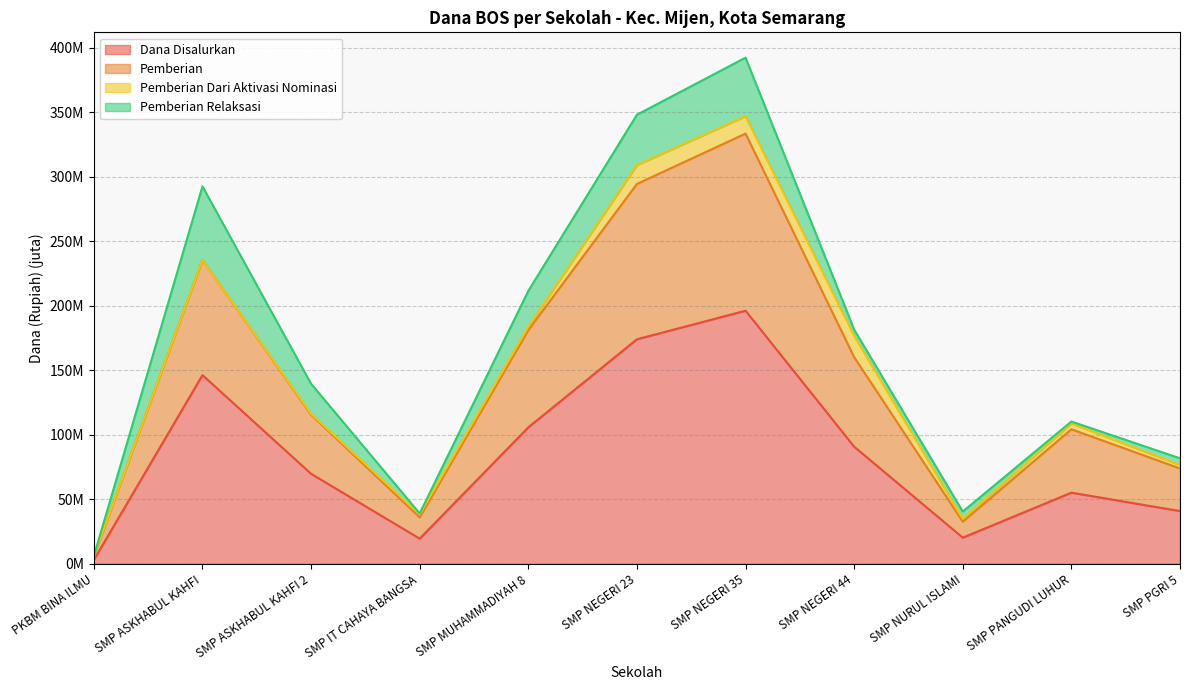

At how many categories does at least one series exceed 70?

8